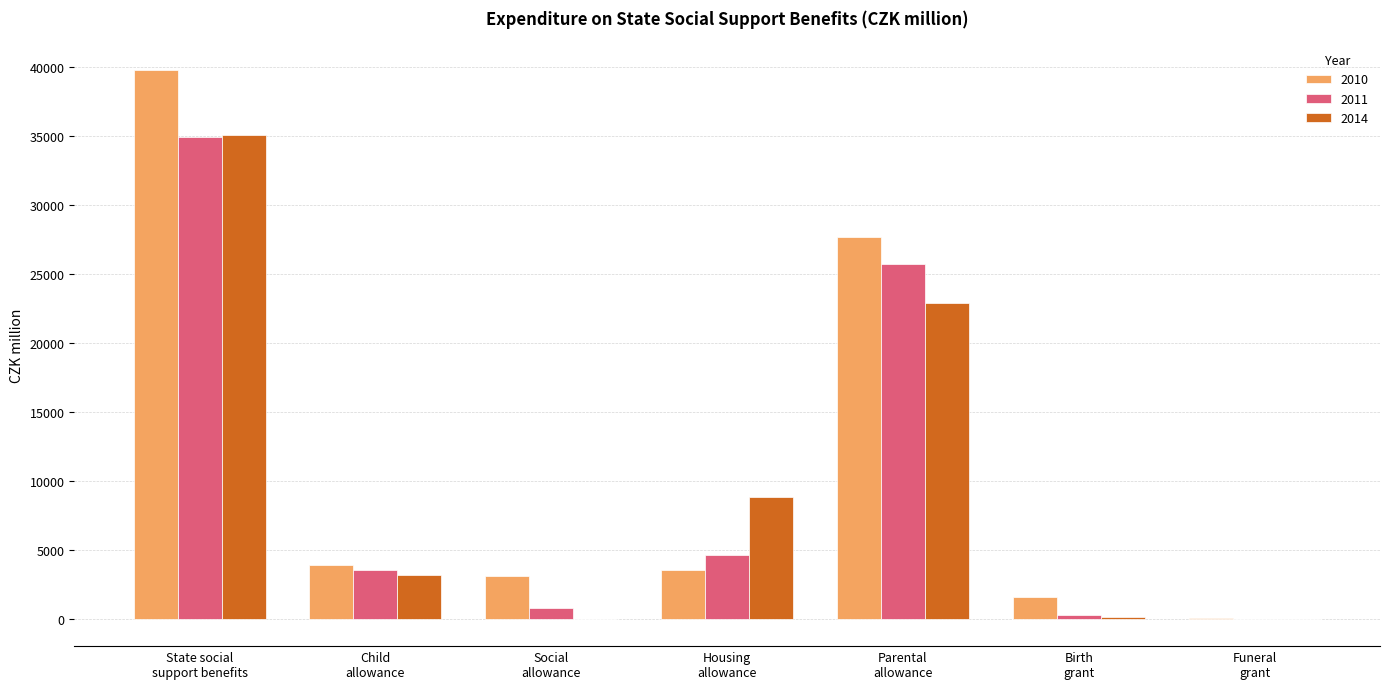

What is the maximum value shown in the chart?

39786